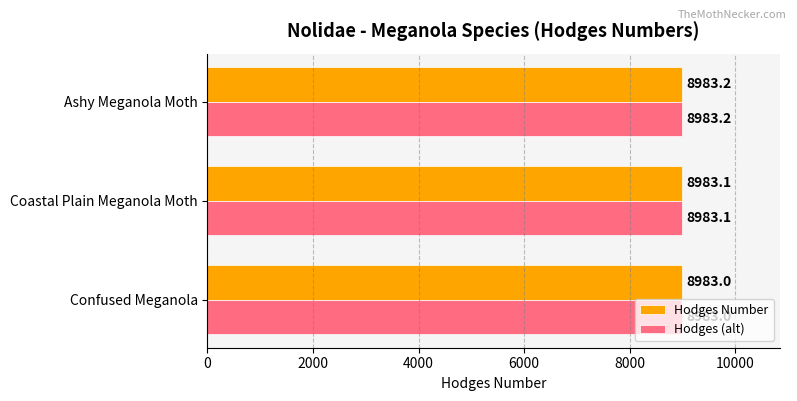

List the labels in order of Hodges (alt) value, largest first.

Ashy Meganola Moth, Coastal Plain Meganola Moth, Confused Meganola